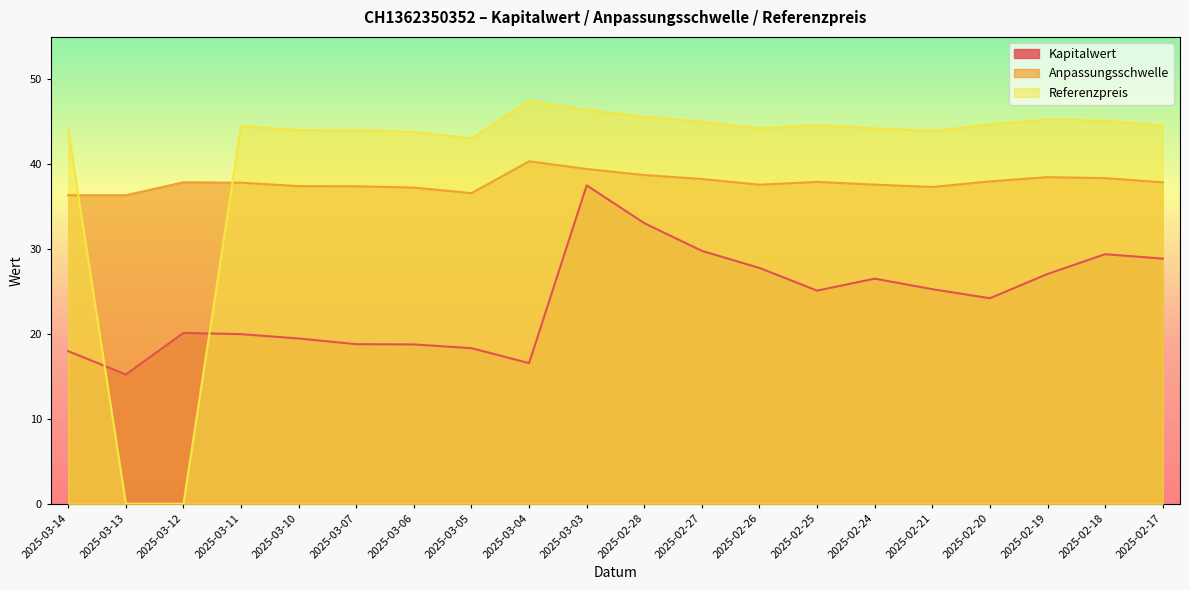

Which series changed the most between 2025-03-10 and 2025-03-07?

Kapitalwert